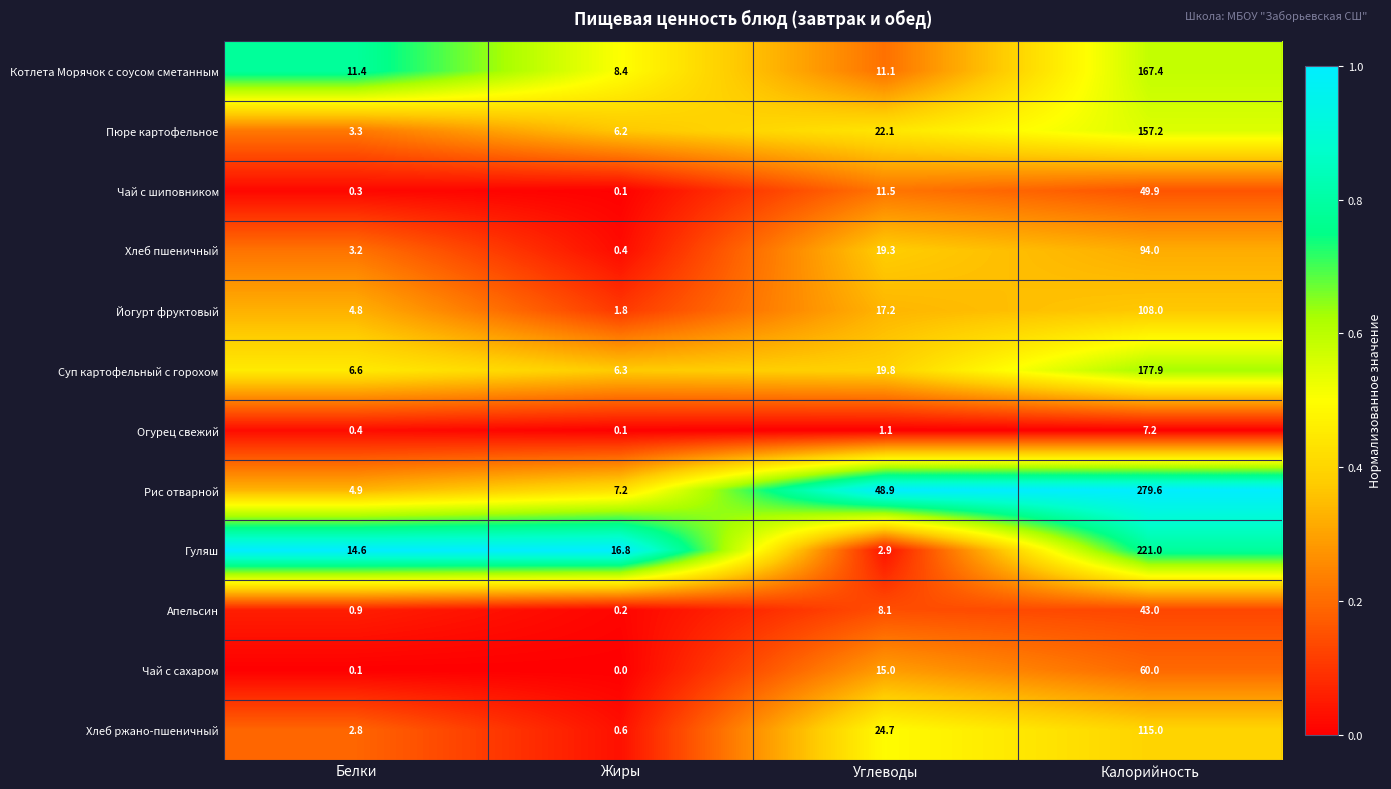

List the series in order of their peak value, lowest first.

Огурец свежий, Апельсин, Чай с шиповником, Чай с сахаром, Хлеб пшеничный, Йогурт фруктовый, Хлеб ржано-пшеничный, Пюре картофельное, Котлета Морячок с соусом сметанным, Суп картофельный с горохом, Гуляш, Рис отварной